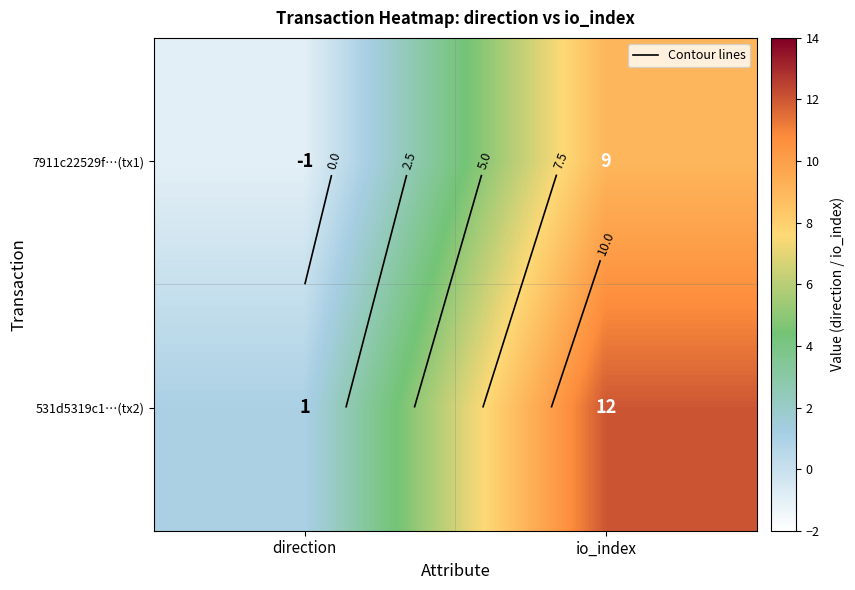

At which category does the chart reach its peak across all series?

io_index